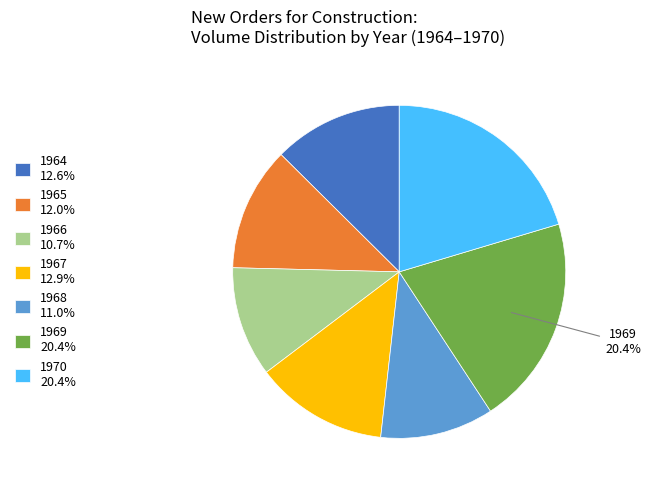

Is the sum of 1968 and 1967 greater than half?

No